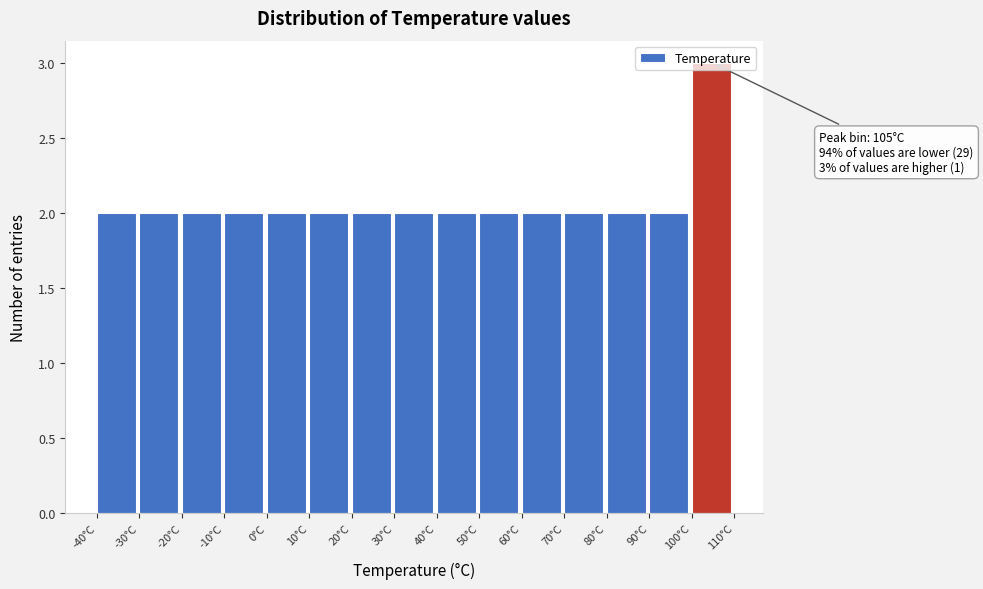

Which range on the x-axis has the tallest bar?

100 to 110